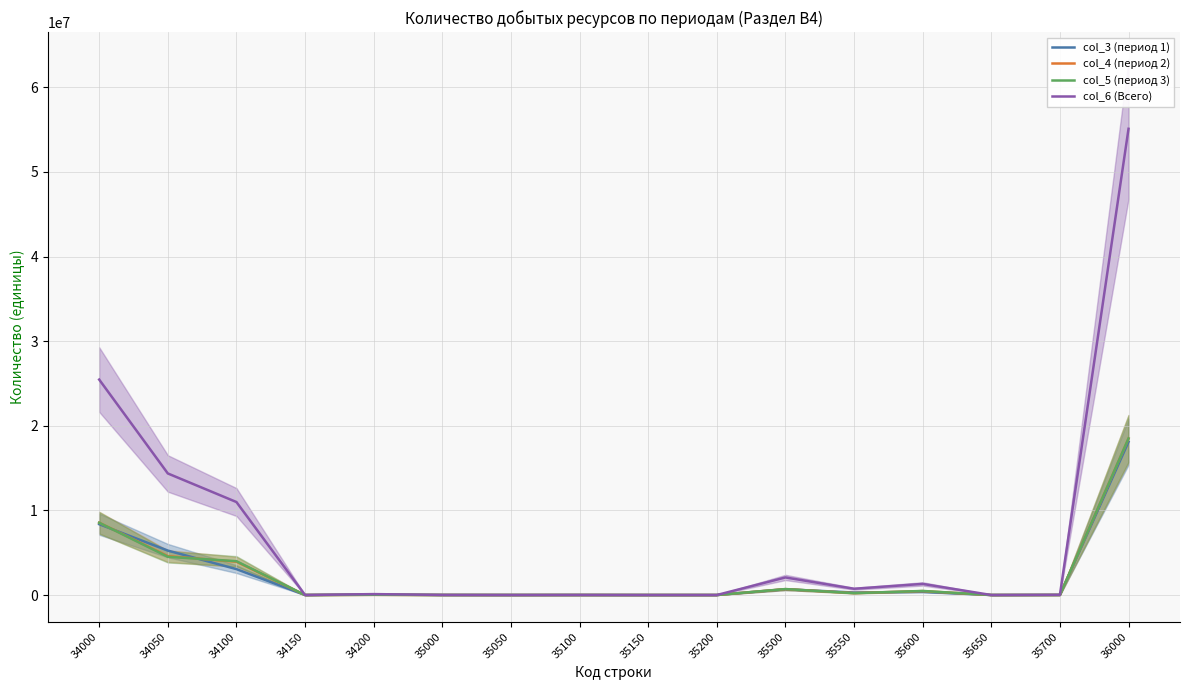

Reading right to left, what are all the values shown in this chart?

col_3 (период 1): 18102936	9949	0	371106	296993	678048	0	0	2704	650	3354	58728	0	3060351	5250987	8370066
col_4 (период 2): 18491882	5607	0	462062	226662	694331	0	0	2825	195	3020	21015	0	3932719	4594856	8548590
col_5 (период 3): 18501130	6585	0	480338	216211	703134	0	0	3687	1756	5443	27113	0	3995096	4519779	8541988
col_6 (Всего): 55095948	22141	0	1313506	739866	2075513	0	0	9216	2601	11817	106856	0	10988166	14365622	25460644